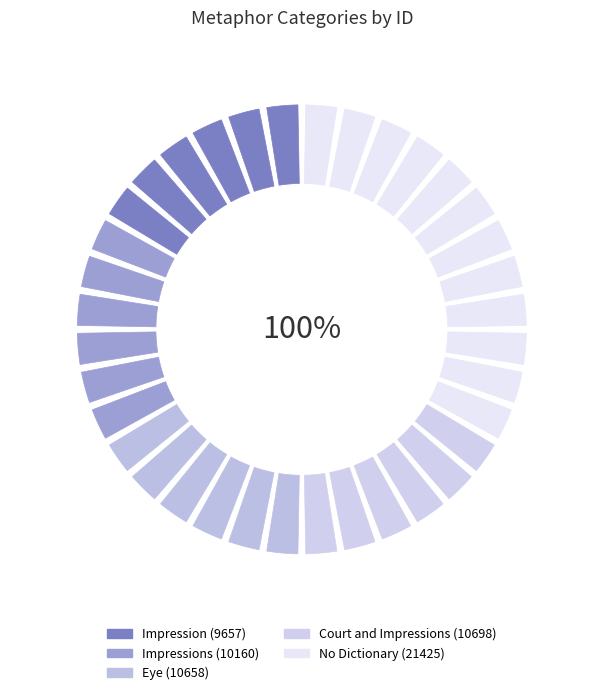

Rank the categories by value from lowest to highest.

Impression, Impressions, Eye, Court and Impressions, No Dictionary